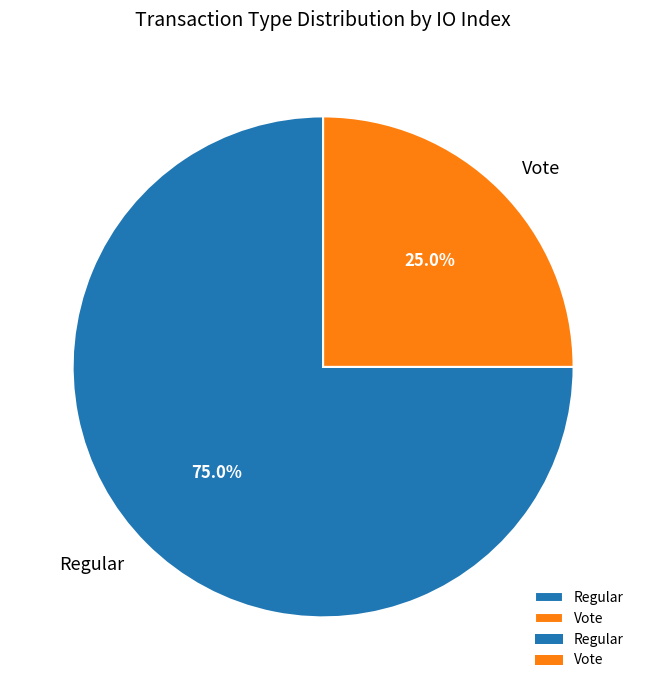

What is the smallest slice in the pie chart?

Vote